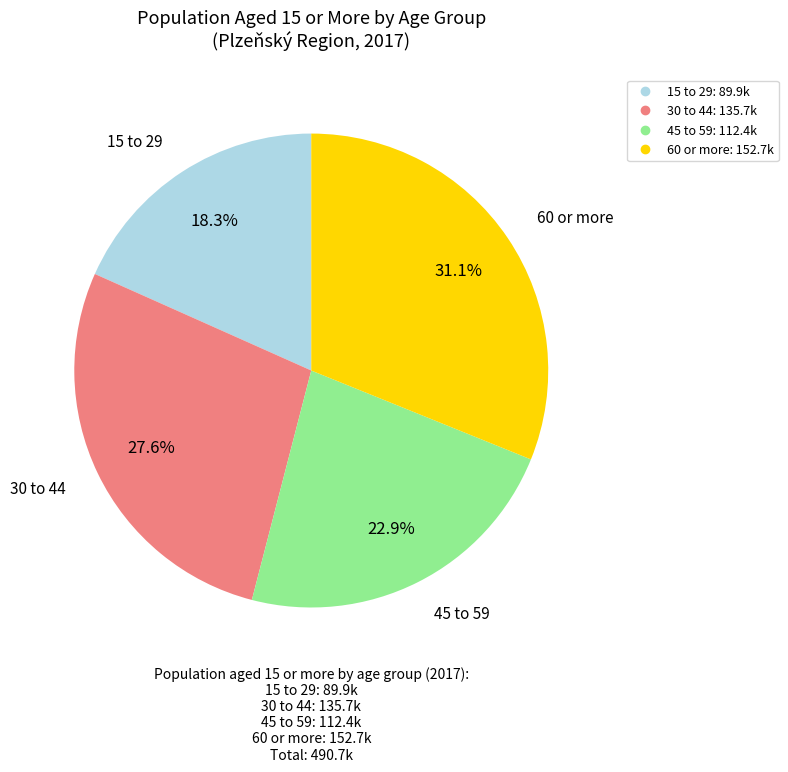

Does 60 or more represent more than half of the total?

No